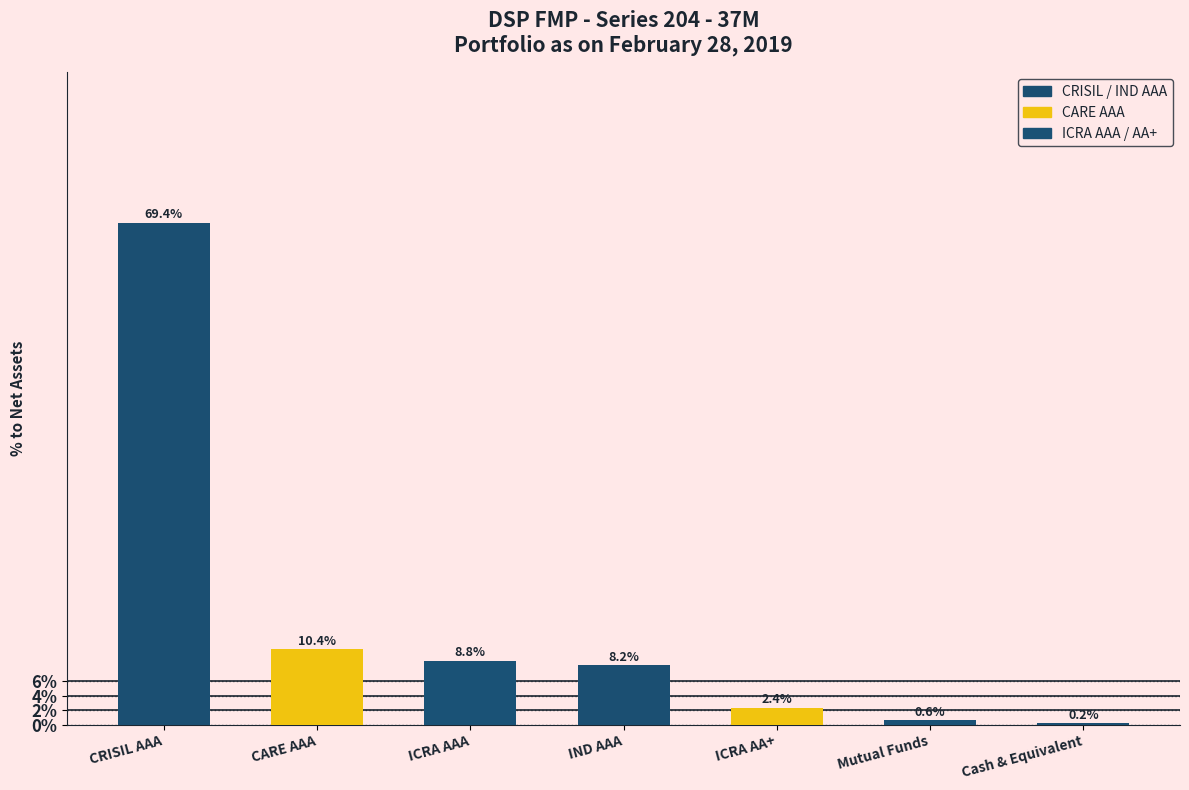

Does the chart contain stacked bars?

No